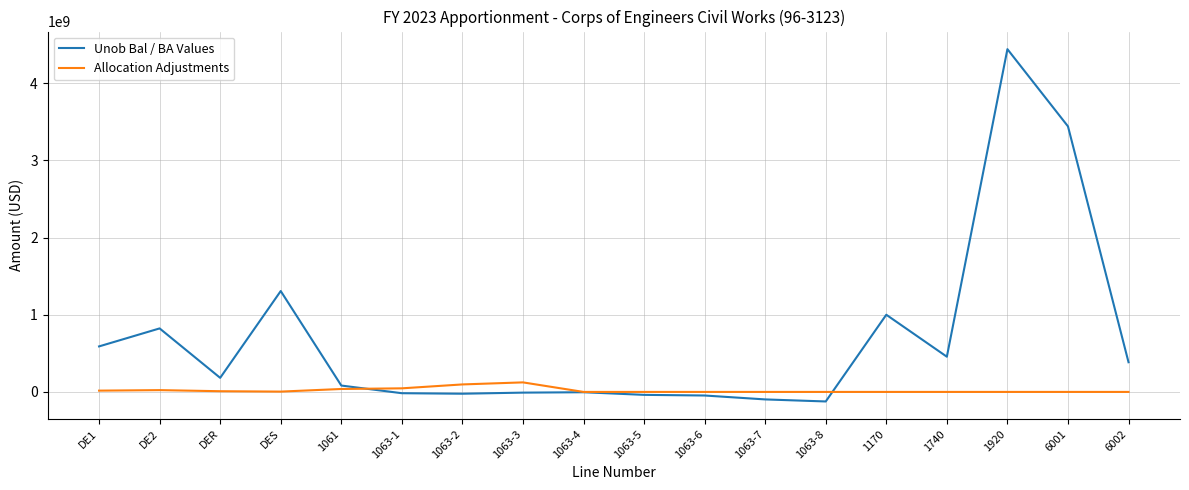

How many values in the Unob Bal / BA Values series are below 182402000?

9